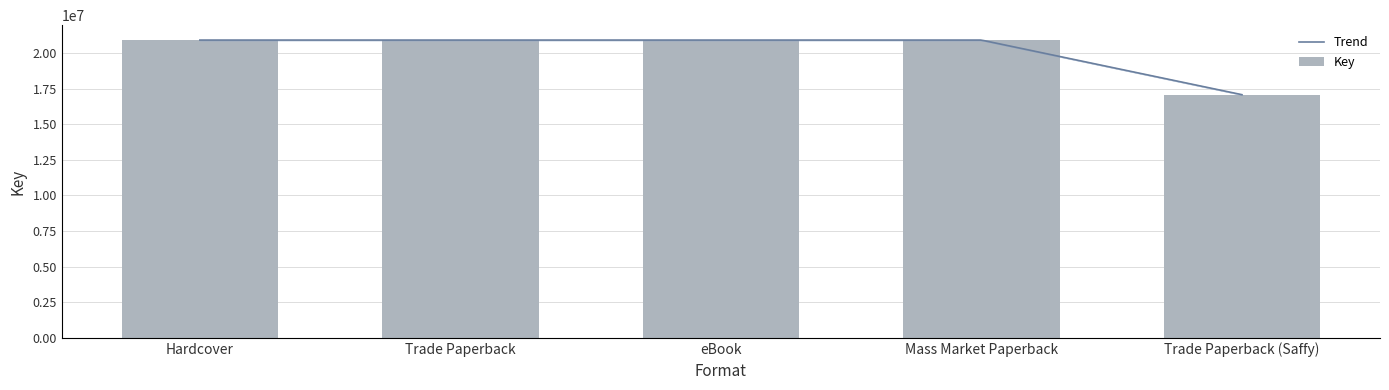

Where is the data nearest to the value 18991734?

Trade Paperback (Saffy)